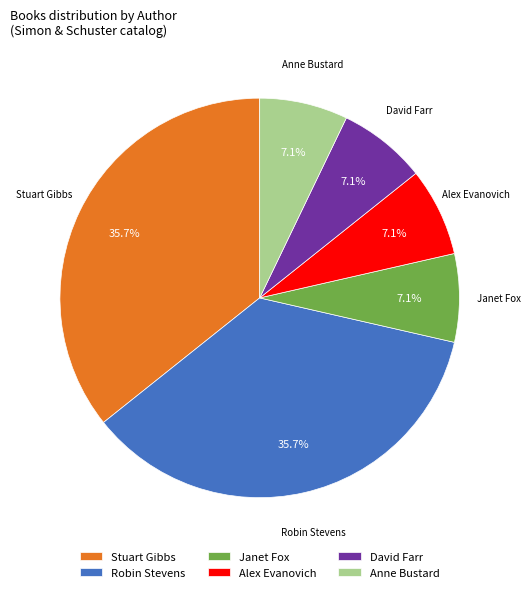

Combined, do Robin Stevens and Alex Evanovich account for over 50%?

No